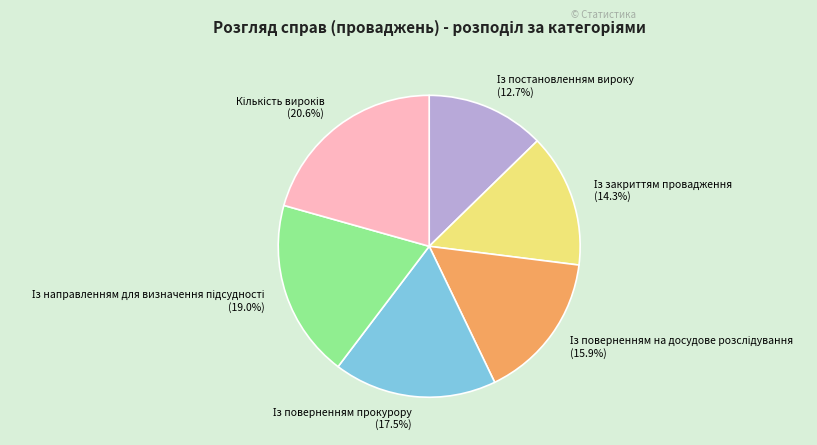

Is there a majority slice in this chart?

No